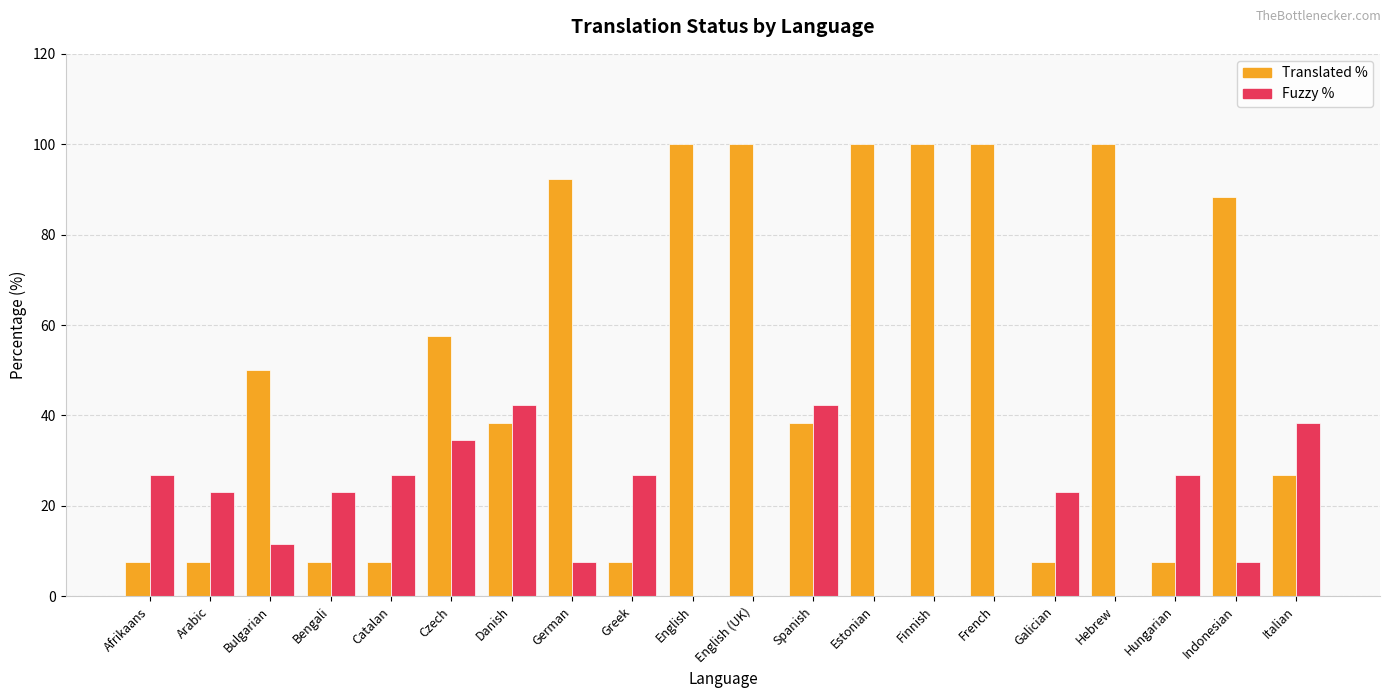

Read the Translated % value at Bulgarian.

50.0